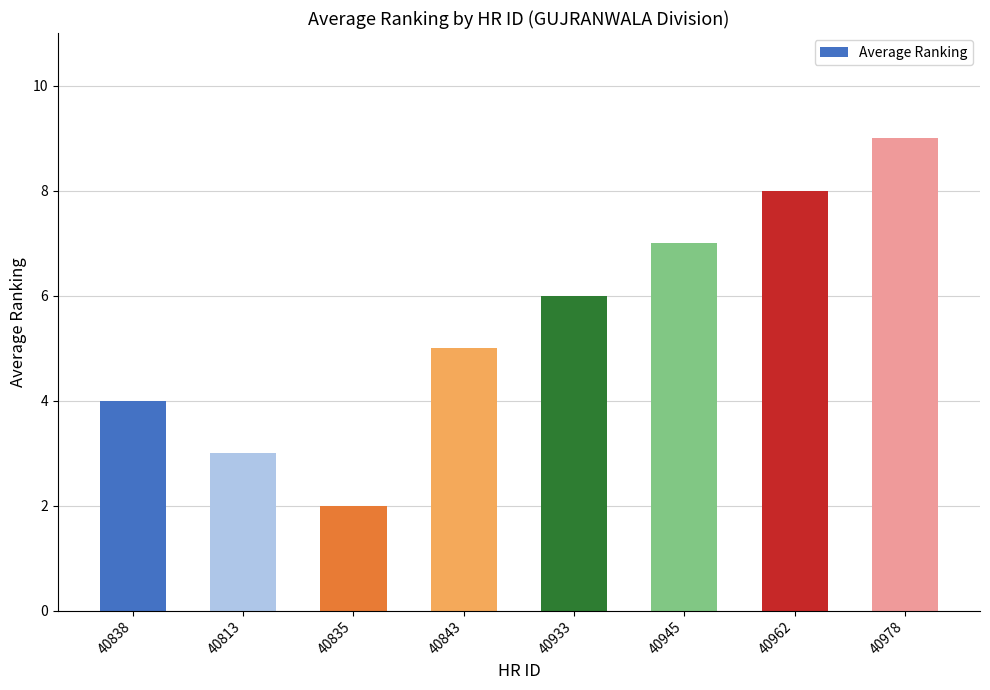

What is the label of the 6th bar from the right?

40835